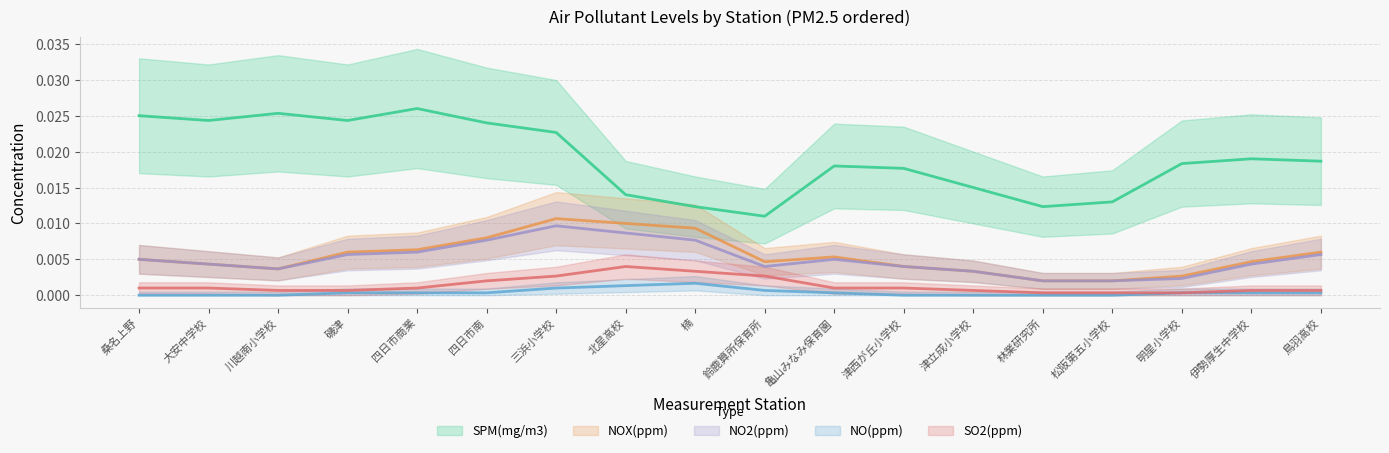

Reading right to left, what are all the values shown in this chart?

SPM(mg/m3): 0.0	0.0	0.0	0.0	0.0	0.0	0.0	0.0	0.0	0.0	0.0	0.0	0.0	0.0	0.0	0.0	0.0	0.0
NOX(ppm): 0.0	0.0	0.0	0.0	0.0	0.0	0.0	0.0	0.0	0.0	0.0	0.0	0.0	0.0	0.0	0.0	0.0	0.0
NO2(ppm): 0.0	0.0	0.0	0.0	0.0	0.0	0.0	0.0	0.0	0.0	0.0	0.0	0.0	0.0	0.0	0.0	0.0	0.0
NO(ppm): 0.0	0.0	0.0	0.0	0.0	0.0	0.0	0.0	0.0	0.0	0.0	0.0	0.0	0.0	0.0	0.0	0.0	0.0
SO2(ppm): 0.0	0.0	0.0	0.0	0.0	0.0	0.0	0.0	0.0	0.0	0.0	0.0	0.0	0.0	0.0	0.0	0.0	0.0